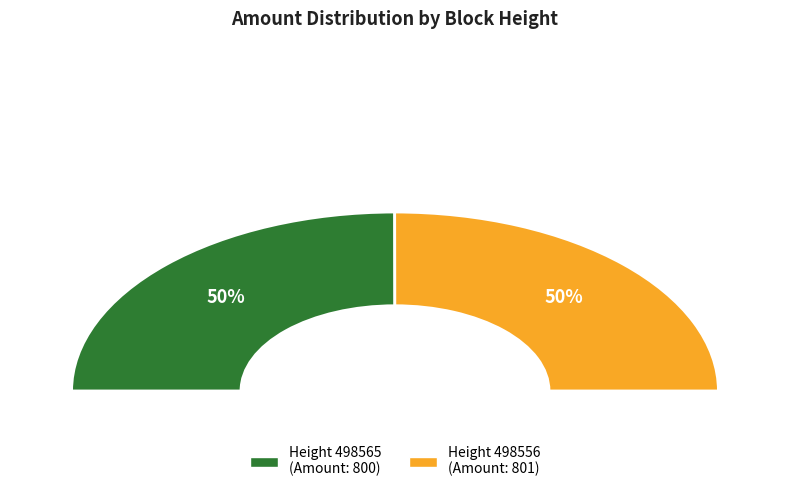

How many segments does this pie chart have?

2